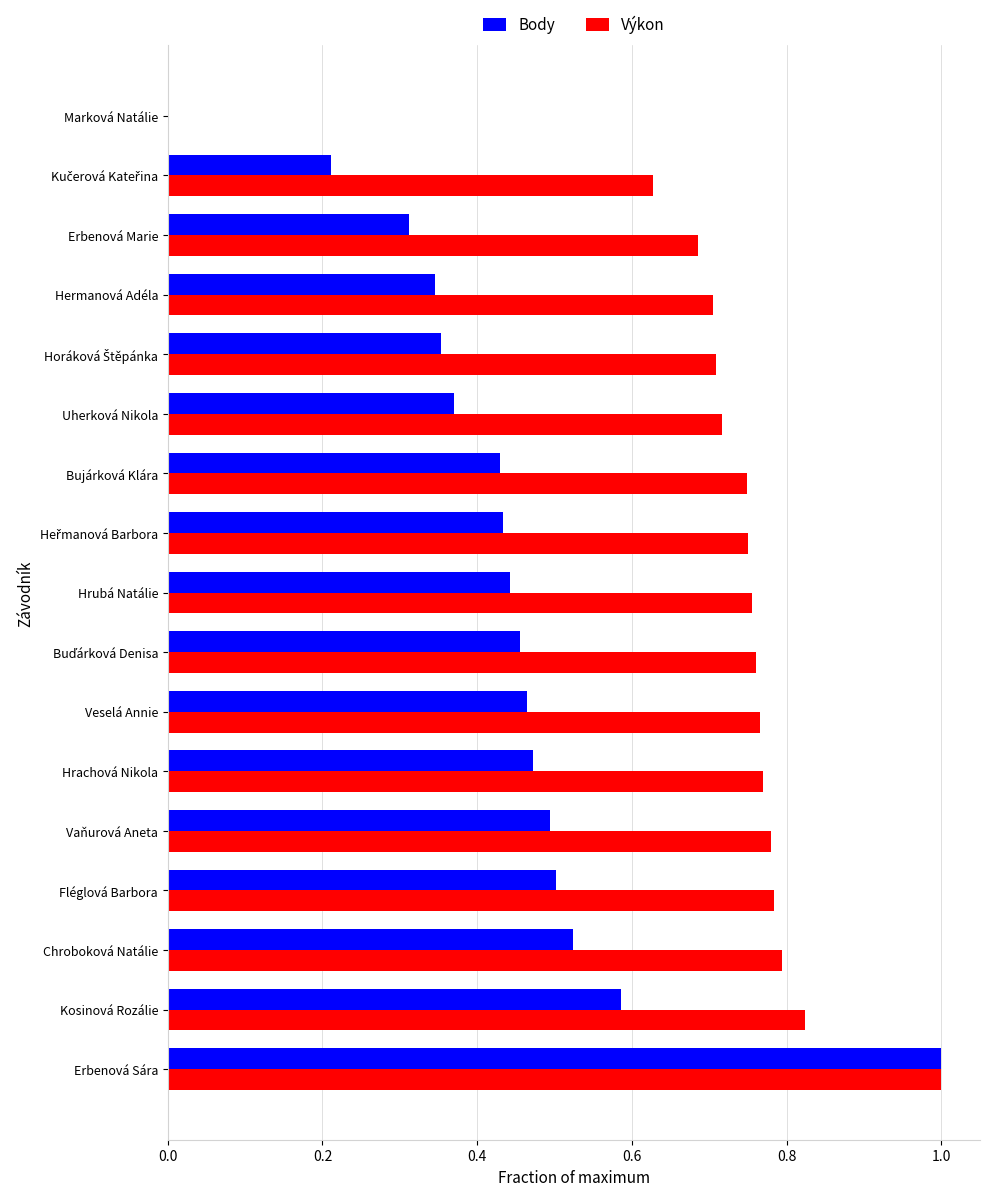

The Výkon series shows -0.4 at Marková Natálie. True or false?

False